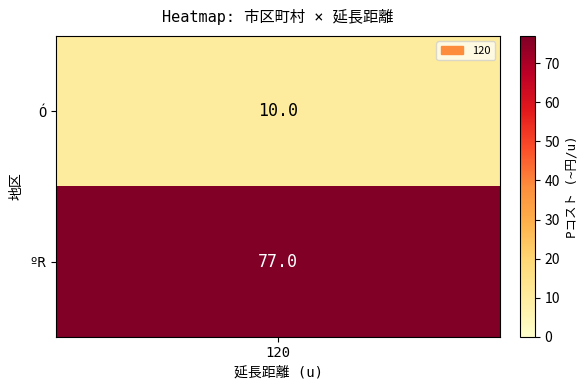

What is the sum of the values at 0 and 1?

87